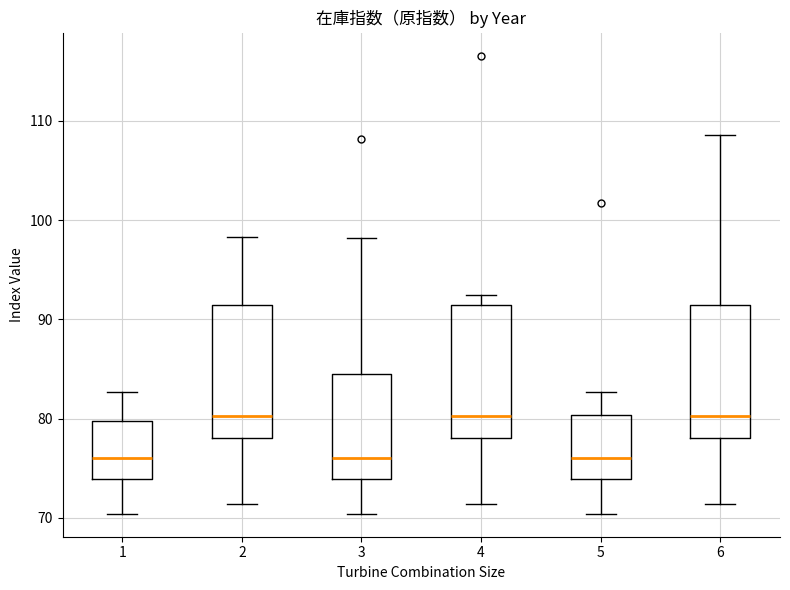

Where is the lower edge of the box at x = 1 on the y-axis? The values are not printed on the chart, so give them approximately, as read against the axis.

74